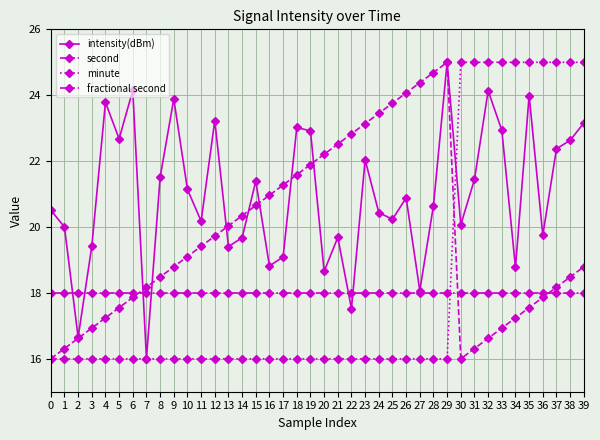

What is the difference between the highest and lowest values at 9?

7.9